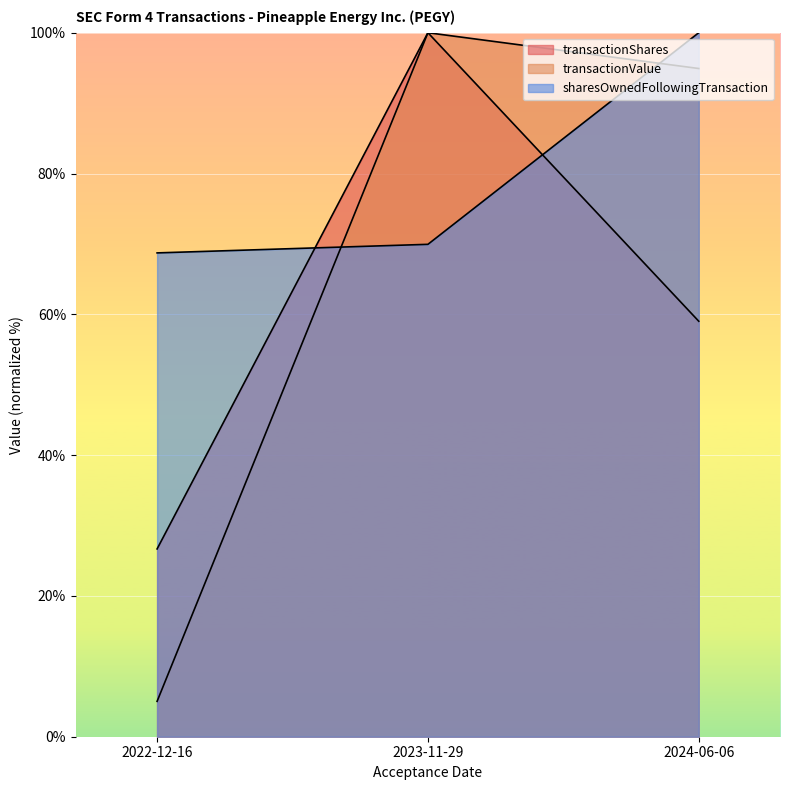

What is the total value across all series at 2024-06-06?

253.9